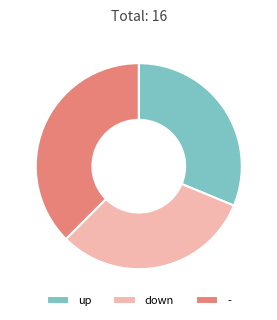

Does up account for over 50% of the chart?

No